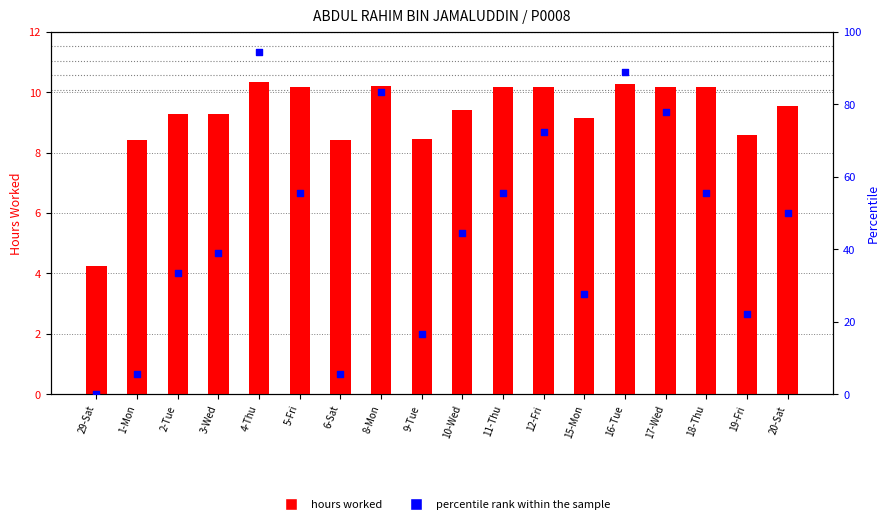

At which category is the sum across all series the highest?

4-Thu